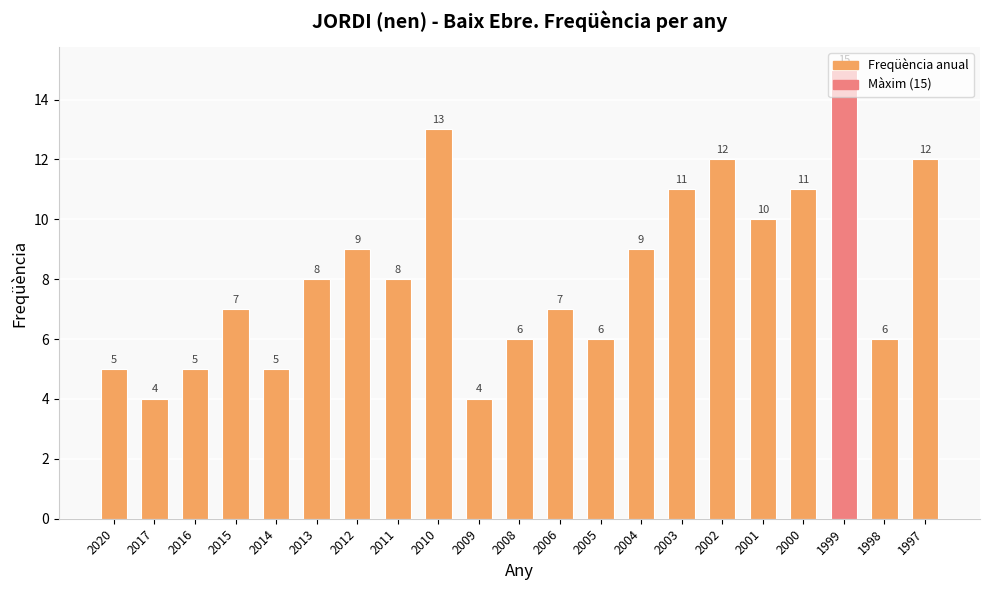

True or false: the data shows 7 at 2015.

True